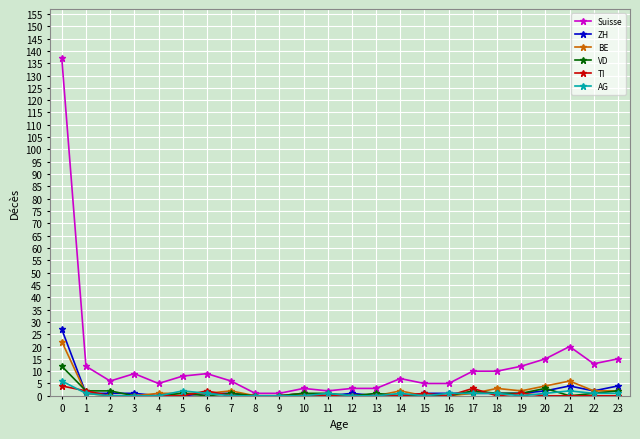

What is the highest value of the Suisse series?

137